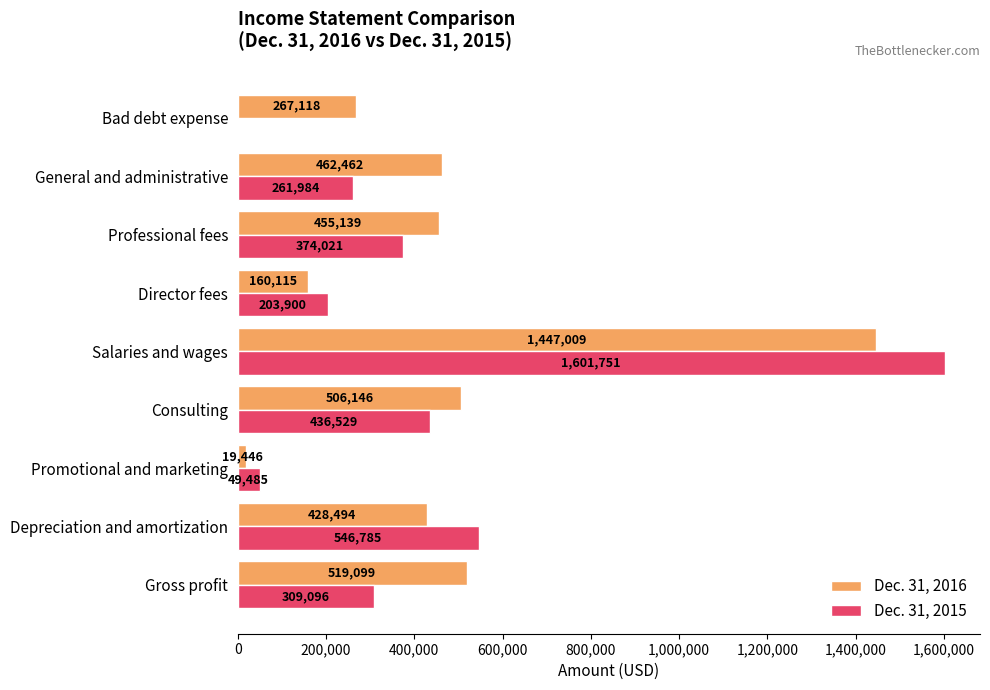

Is it true that Dec. 31, 2016 equals 103712 at Depreciation and amortization?

False